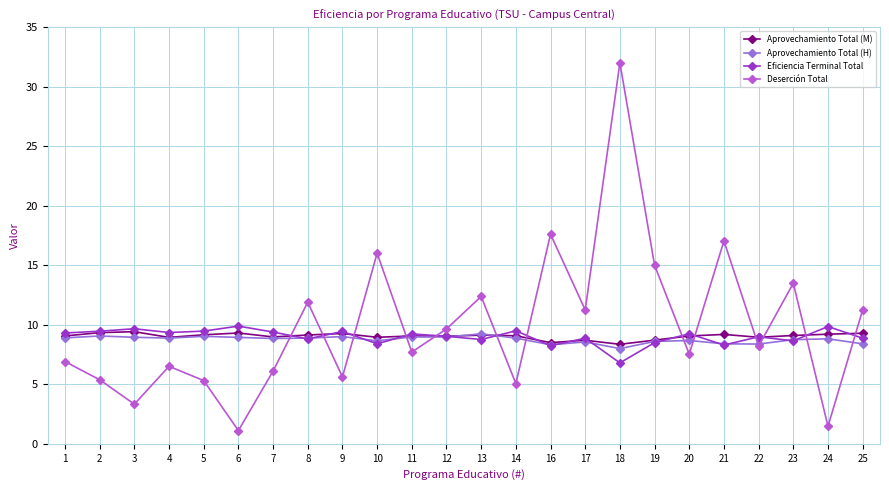

The value of Eficiencia Terminal Total at 4 is 9.3. True or false?

True